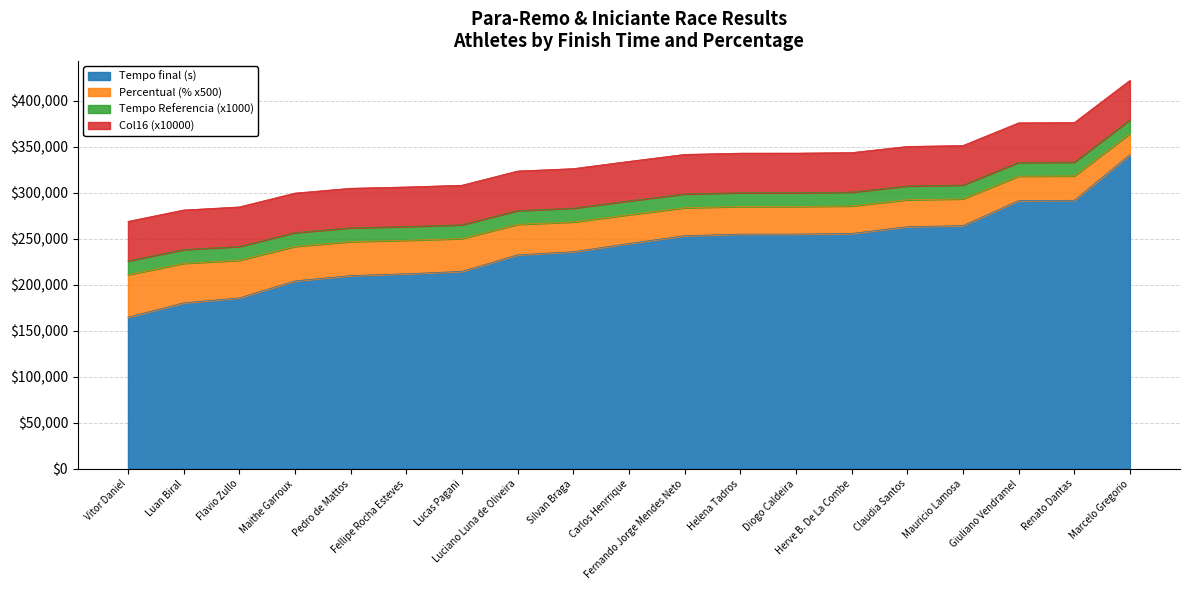

What is the minimum value for Tempo final (s)?

164785